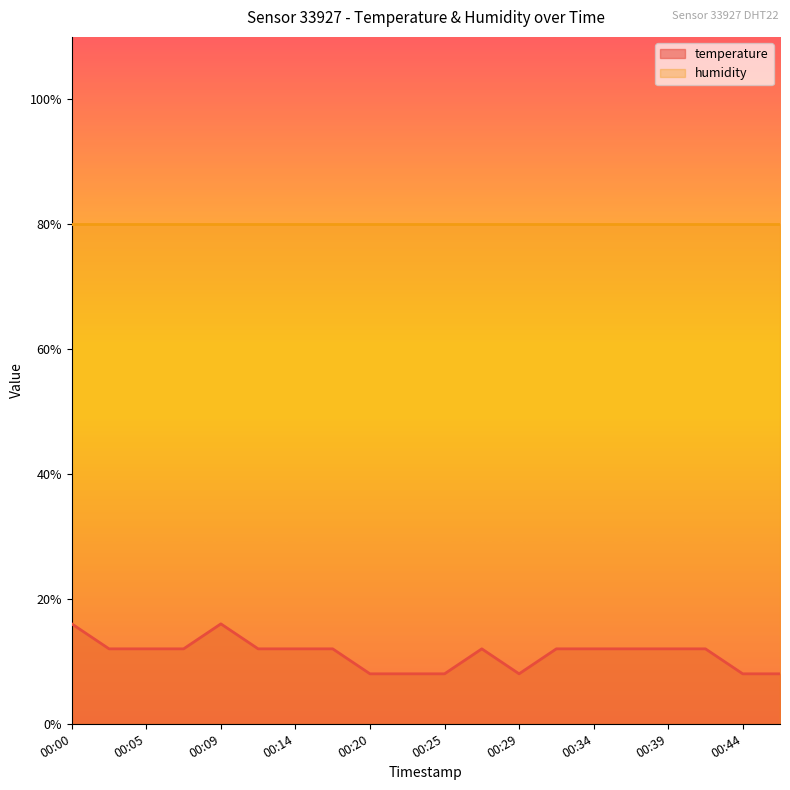

What is the value of the 13th point from the left?

8.0